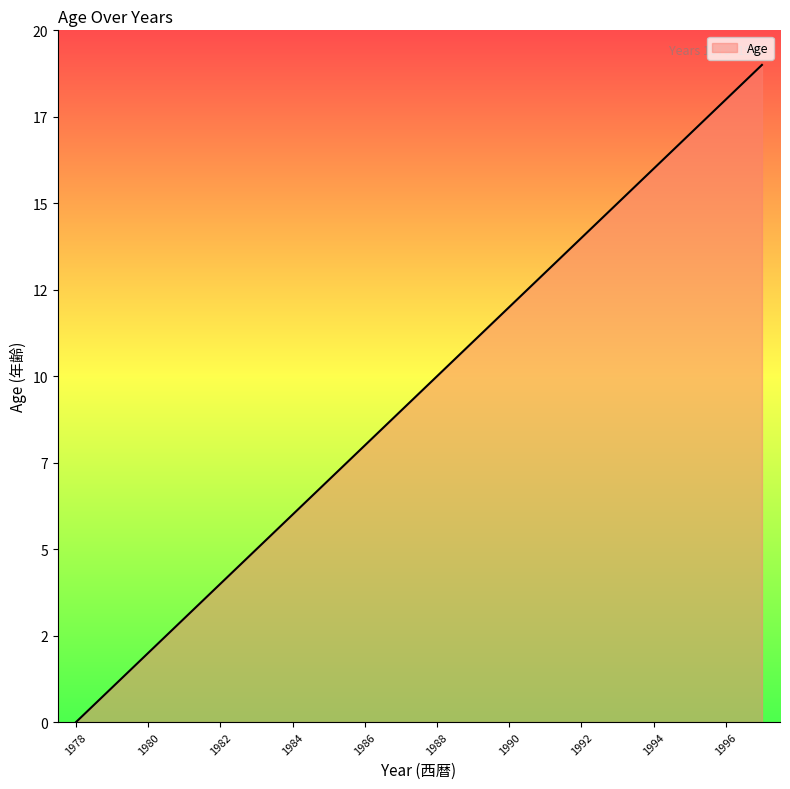

Does the chart have visible grid lines?

No